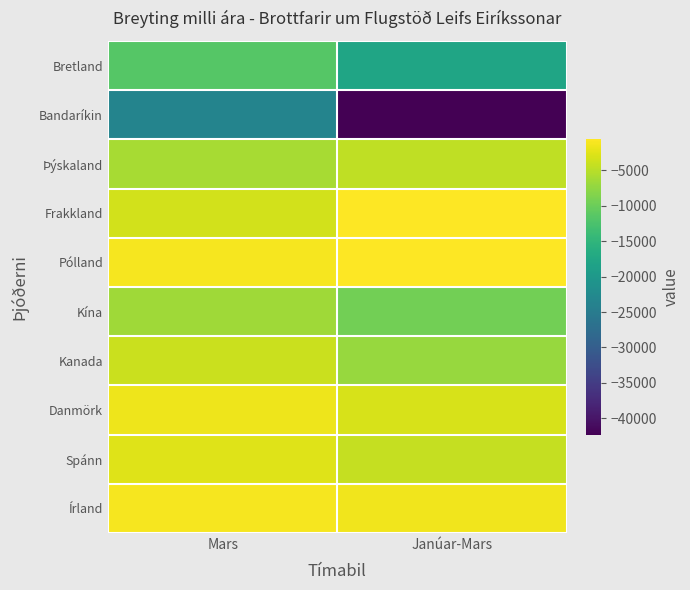

At Janúar-Mars, list the series in order from largest to smallest.

Frakkland, Pólland, Írland, Danmörk, Spánn, Þýskaland, Kanada, Kína, Bretland, Bandaríkin